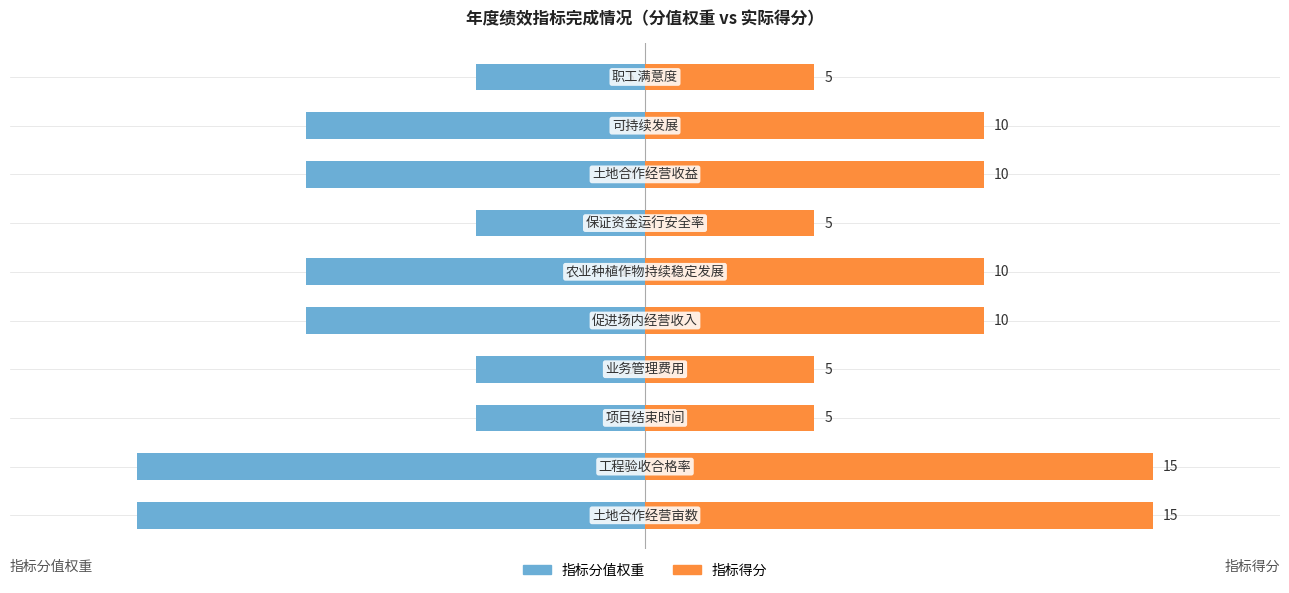

The value of 指标得分 at −10 is 5. True or false?

True